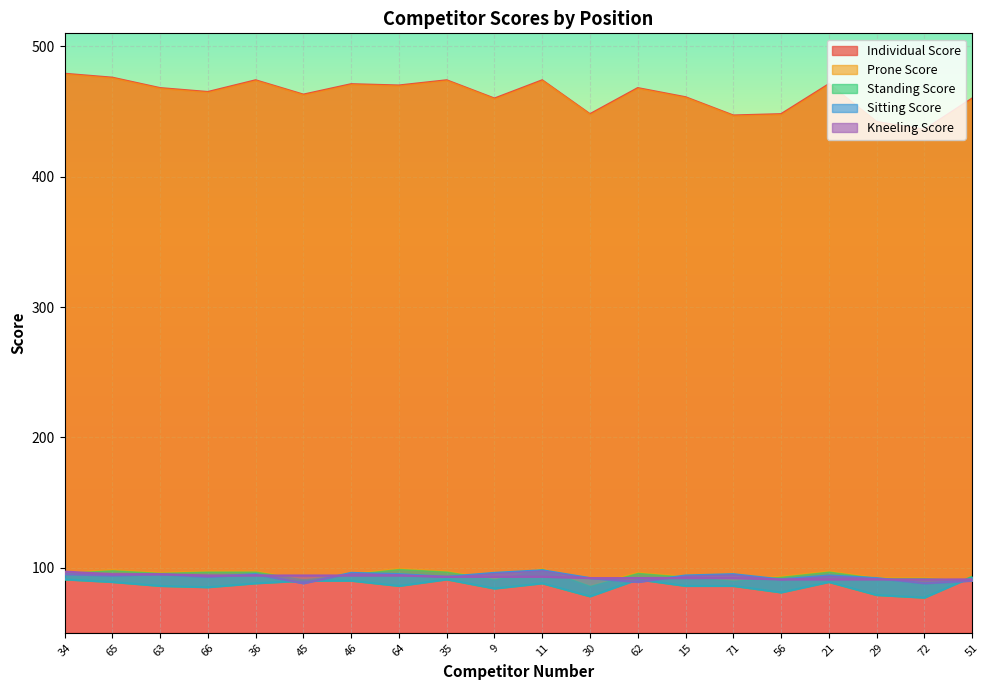

What is the difference between the second highest and second lowest values in the Individual Score series?

34